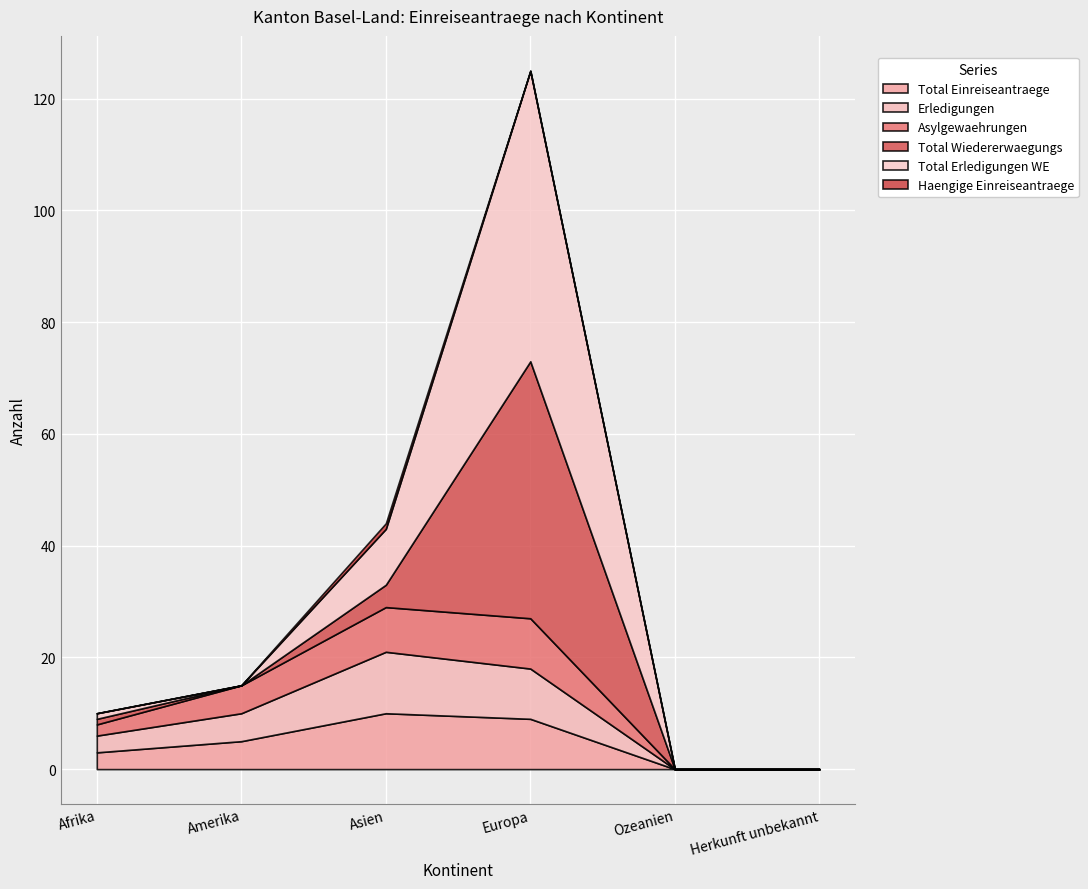

True or false: Total Wiedererwaegungs has more than 0 interior local peaks.

True